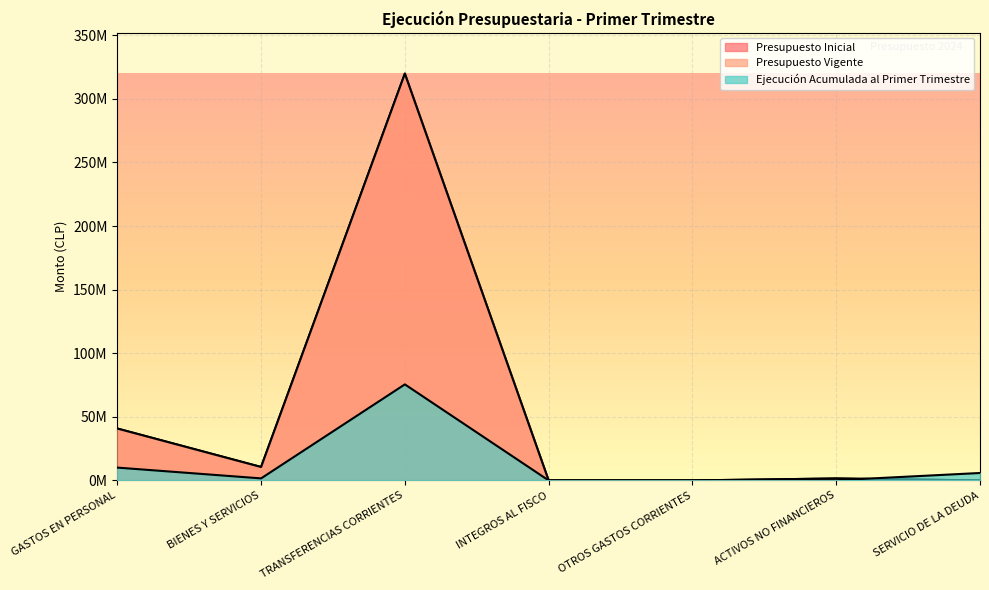

Where does the Presupuesto Vigente series first go above 1531488?

GASTOS EN PERSONAL